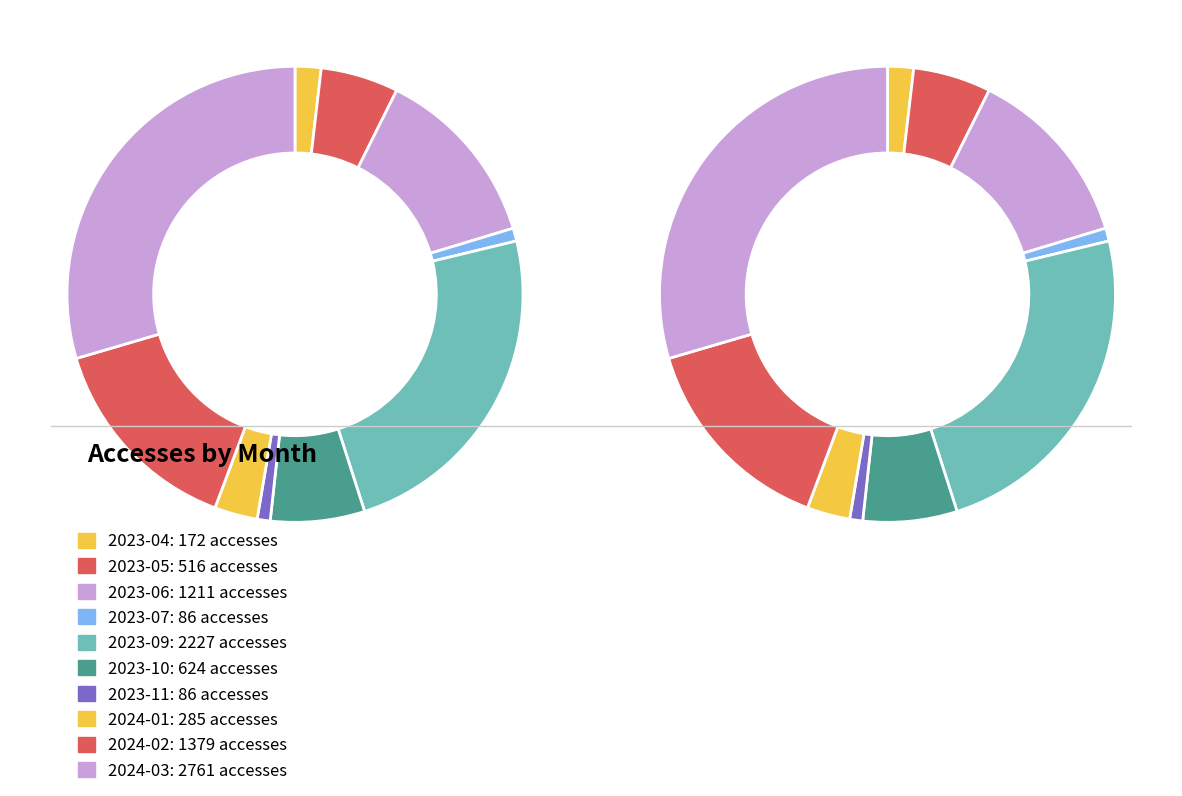

What percentage is NOT represented by 2023-06?

87.0%